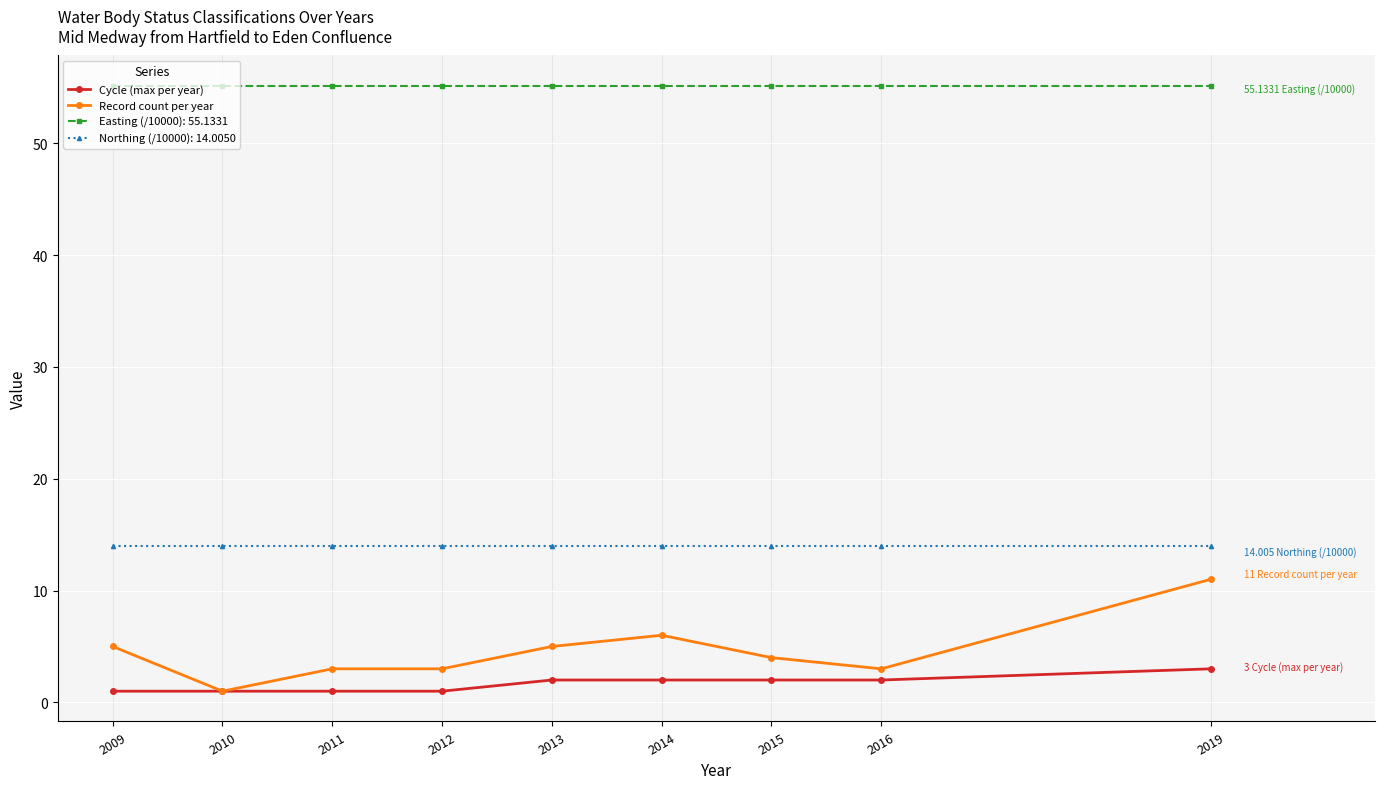

List the series in order of their peak value, lowest first.

Cycle (max per year), Record count per year, Northing (/10000): 14.0050, Easting (/10000): 55.1331